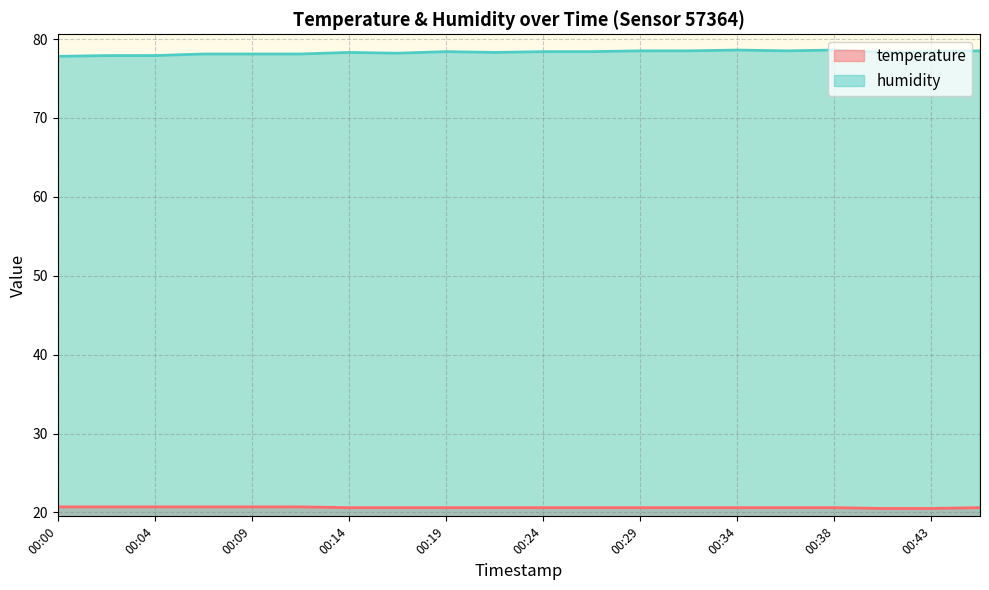

List the labels in order of humidity value, smallest first.

00:00, 00:02, 00:04, 00:07, 00:09, 00:12, 00:17, 00:14, 00:21, 00:41, 00:19, 00:24, 00:26, 00:43, 00:29, 00:31, 00:36, 00:46, 00:34, 00:38